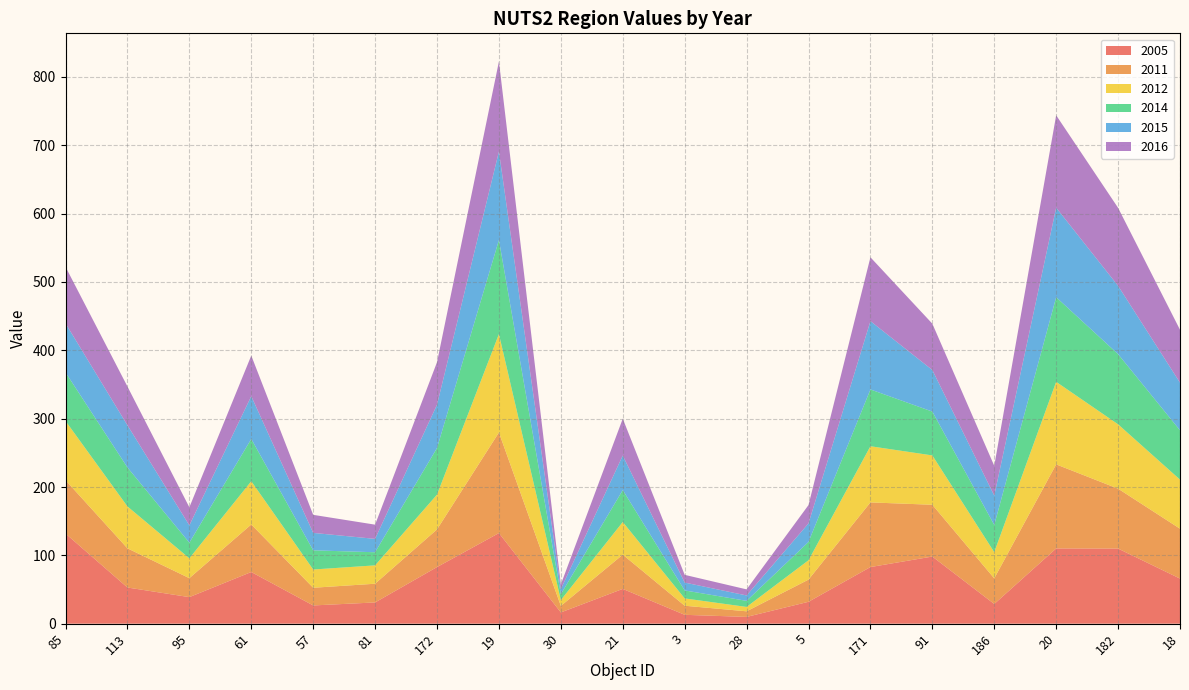

Reading right to left, transcribe all the data shown in this chart.

2005: 18=66.0	182=109.9	20=110.1	186=28.8	91=98.2	171=82.9	5=32.0	28=9.9	3=13.0	21=50.9	30=16.5	19=132.6	172=82.9	81=31.1	57=26.7	61=75.6	95=38.9	113=52.9	85=131.9
2011: 18=73.0	182=87.6	20=123.0	186=37.5	91=75.8	171=94.6	5=32.4	28=8.2	3=13.3	21=50.1	30=9.5	19=147.2	172=55.1	81=27.4	57=25.9	61=69.6	95=27.7	113=57.3	85=78.1
2012: 18=71.8	182=94.2	20=120.8	186=38.3	91=72.2	171=82.2	5=28.3	28=6.4	3=10.7	21=47.8	30=8.5	19=144.0	172=50.9	81=26.9	57=26.7	61=63.3	95=29.1	113=61.3	85=86.7
2014: 18=72.2	182=102.7	20=123.8	186=39.8	91=64.1	171=83.1	5=26.8	28=8.9	3=11.7	21=46.7	30=8.5	19=137.6	172=68.2	81=19.2	57=28.1	61=61.9	95=22.9	113=57.0	85=71.0
2015: 18=69.7	182=99.9	20=131.0	186=43.0	91=60.8	171=100.0	5=27.1	28=7.9	3=11.5	21=50.6	30=7.5	19=129.5	172=63.4	81=19.6	57=25.5	61=62.6	95=25.3	113=61.7	85=71.8
2016: 18=77.4	182=114.2	20=135.2	186=43.6	91=67.8	171=93.4	5=26.8	28=8.9	3=11.3	21=53.9	30=6.9	19=131.8	172=62.2	81=20.8	57=26.4	61=59.4	95=26.4	113=56.7	85=82.7